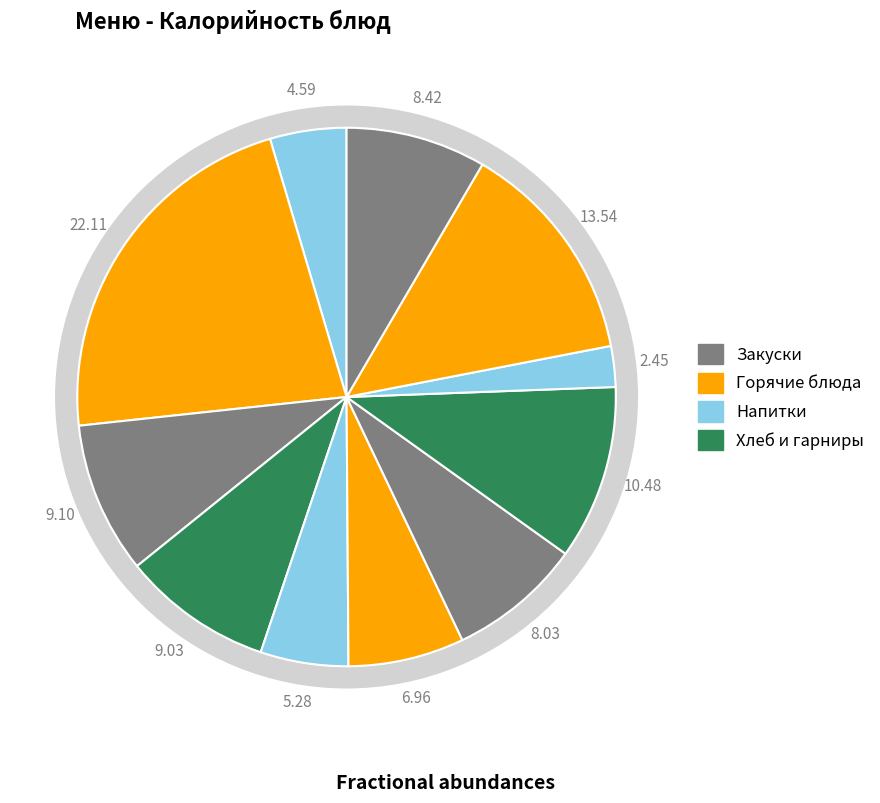

How many slices are in this pie chart?

11